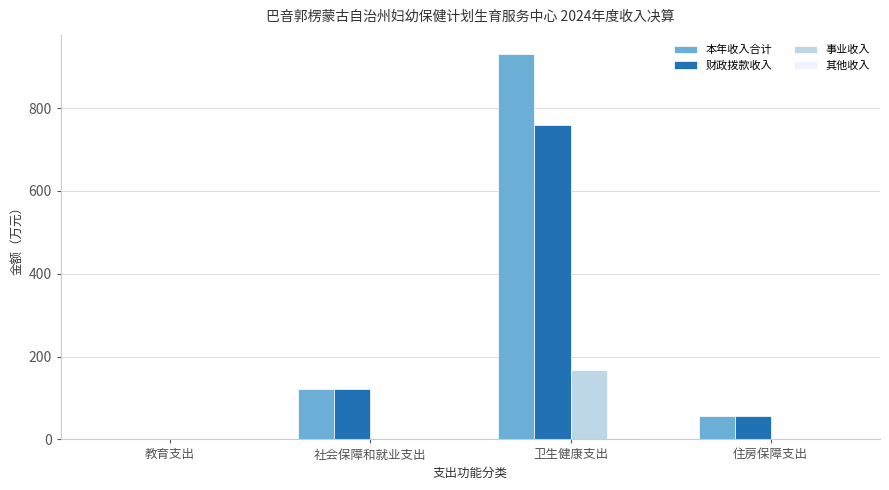

What is the total value across all series at 卫生健康支出?

1861.0